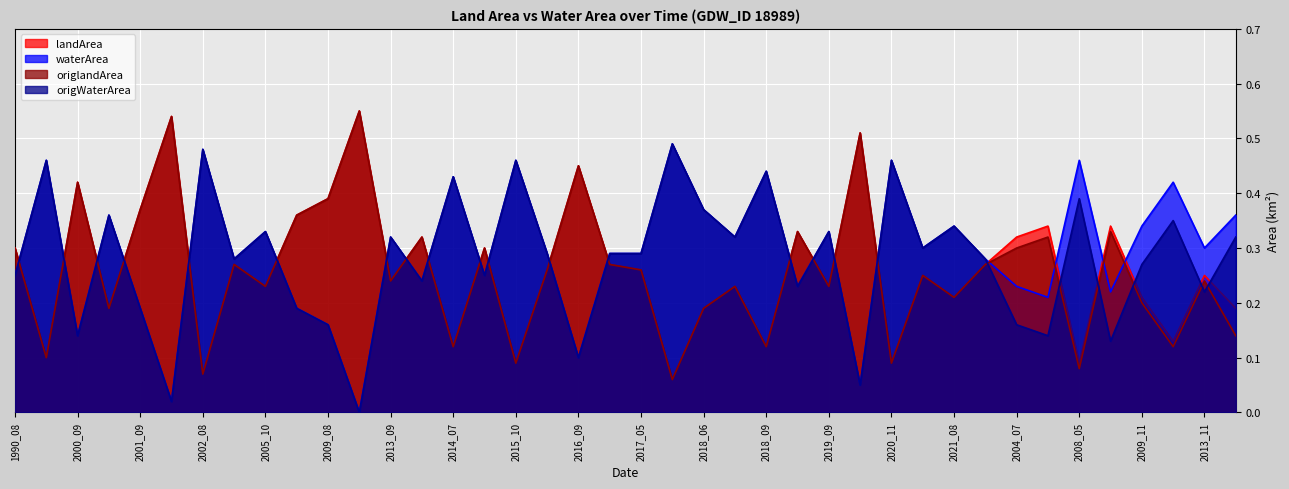

What is the label of the 22nd point from the left?

2017_09